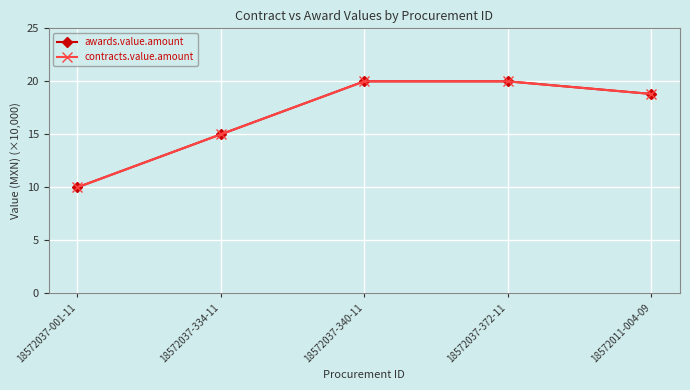

How many series are shown in this chart?

2